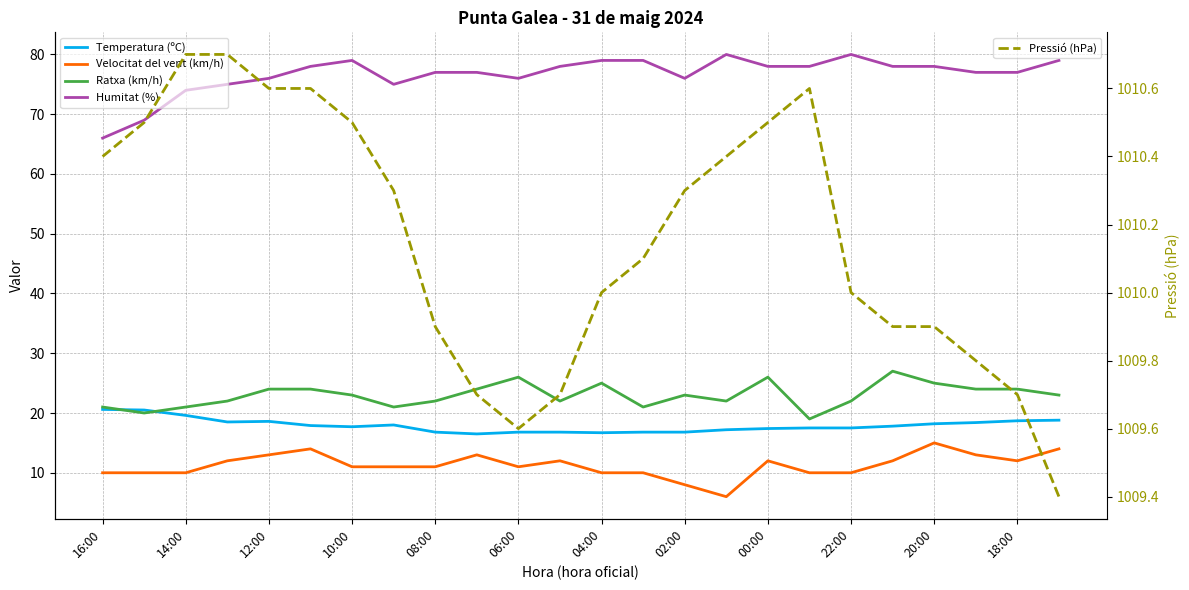

The Pressió (hPa) series shows 1010.6 at 17. True or false?

True